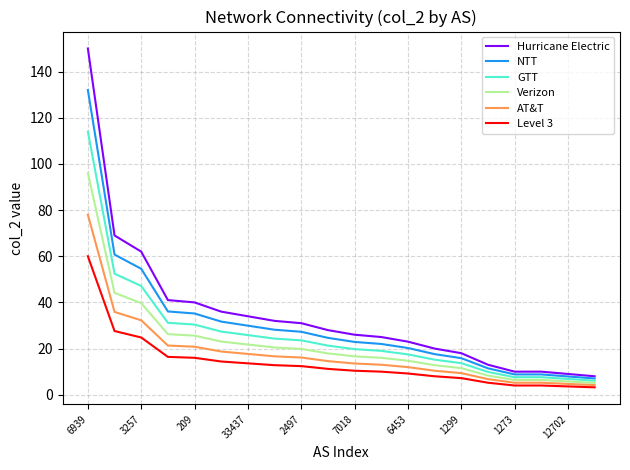

True or false: AT&T and GTT cross at least once.

False